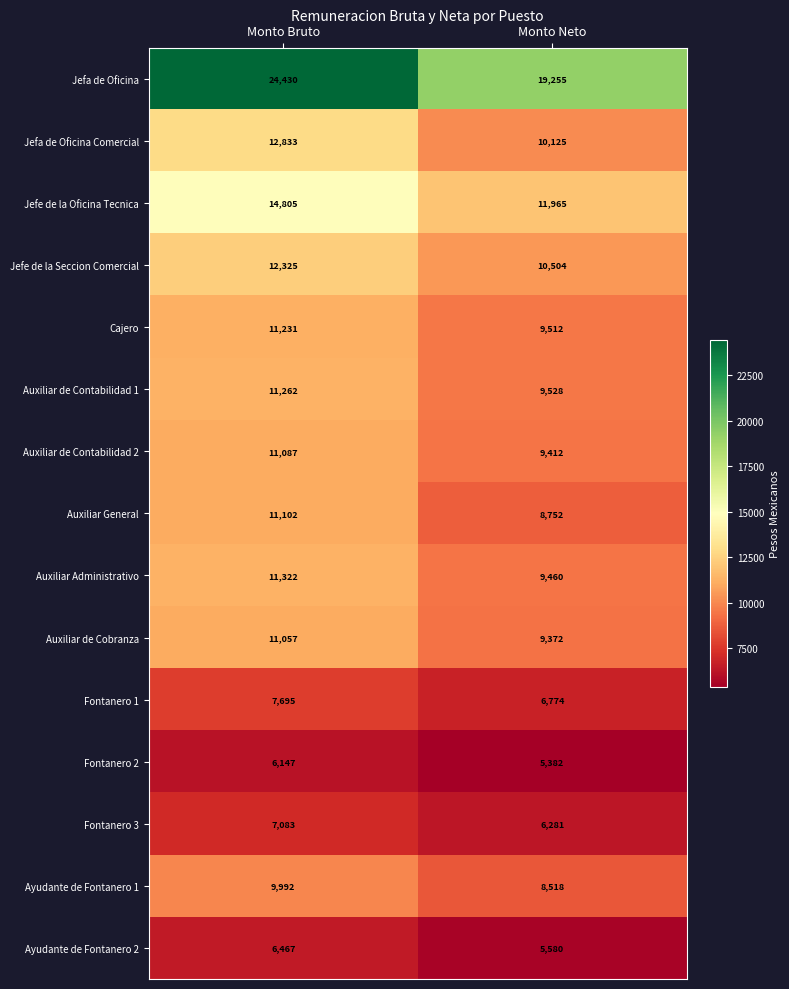

Rank the series at Monto Neto from lowest to highest value.

Fontanero 2, Ayudante de Fontanero 2, Fontanero 3, Fontanero 1, Ayudante de Fontanero 1, Auxiliar General, Auxiliar de Cobranza, Auxiliar de Contabilidad 2, Auxiliar Administrativo, Cajero, Auxiliar de Contabilidad 1, Jefa de Oficina Comercial, Jefe de la Seccion Comercial, Jefe de la Oficina Tecnica, Jefa de Oficina